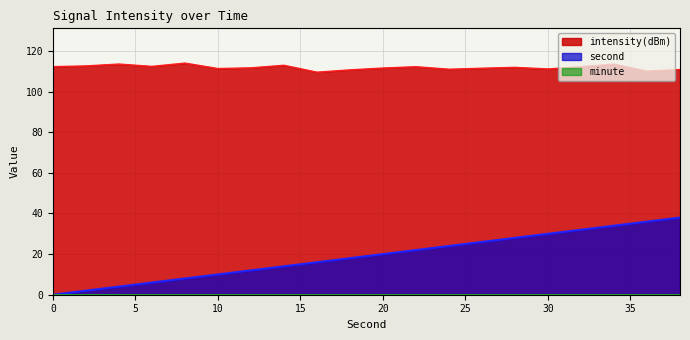

Rank the categories by second value from highest to lowest.

38, 36, 34, 32, 30, 28, 26, 24, 22, 20, 18, 16, 14, 12, 10, 8, 6, 4, 2, 0